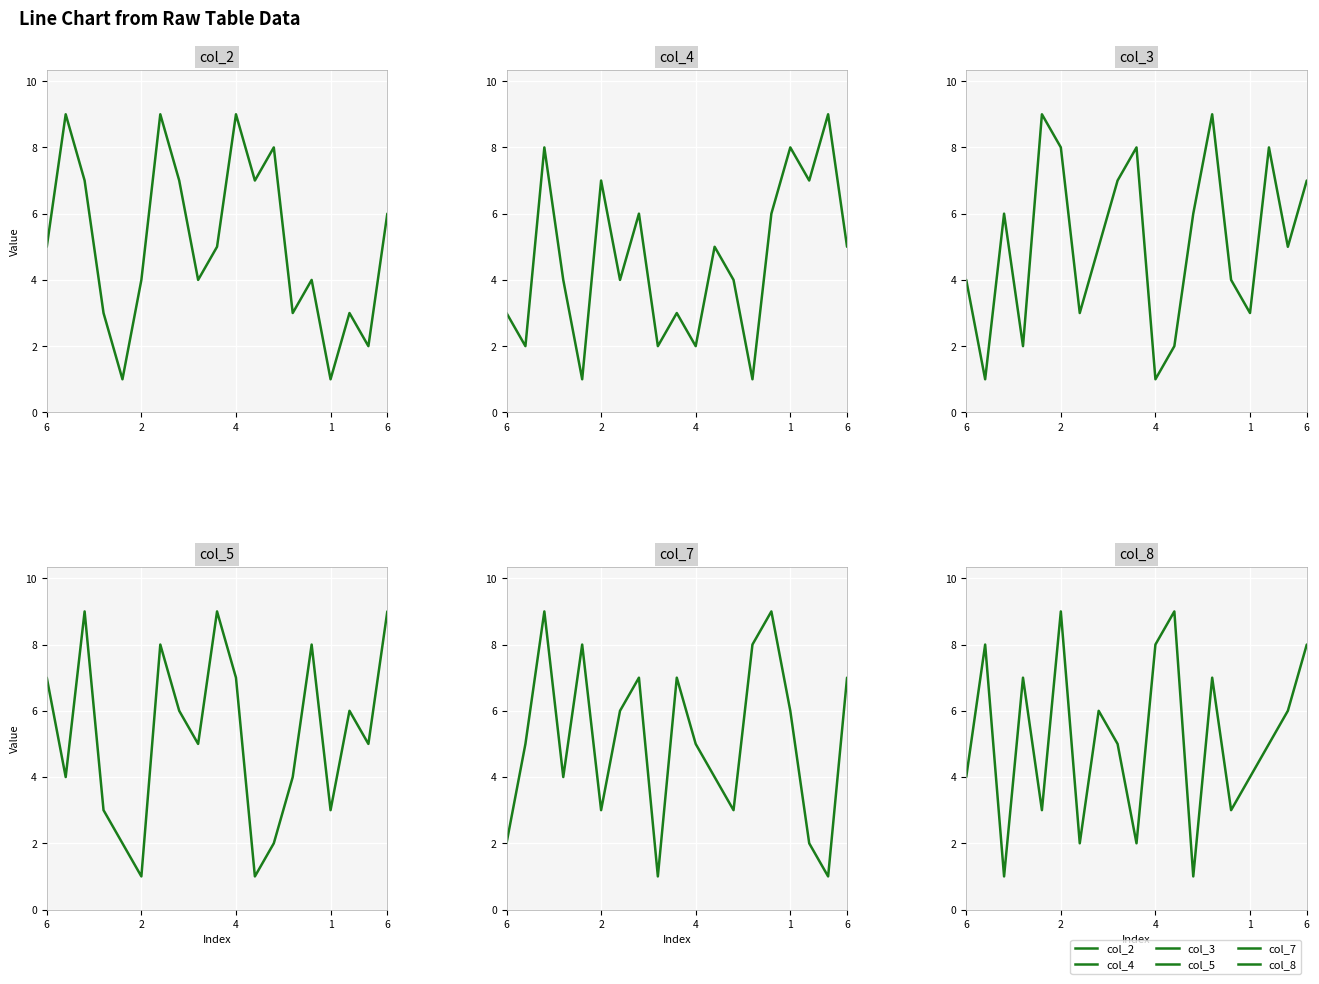

What is the maximum value shown in the chart?

9